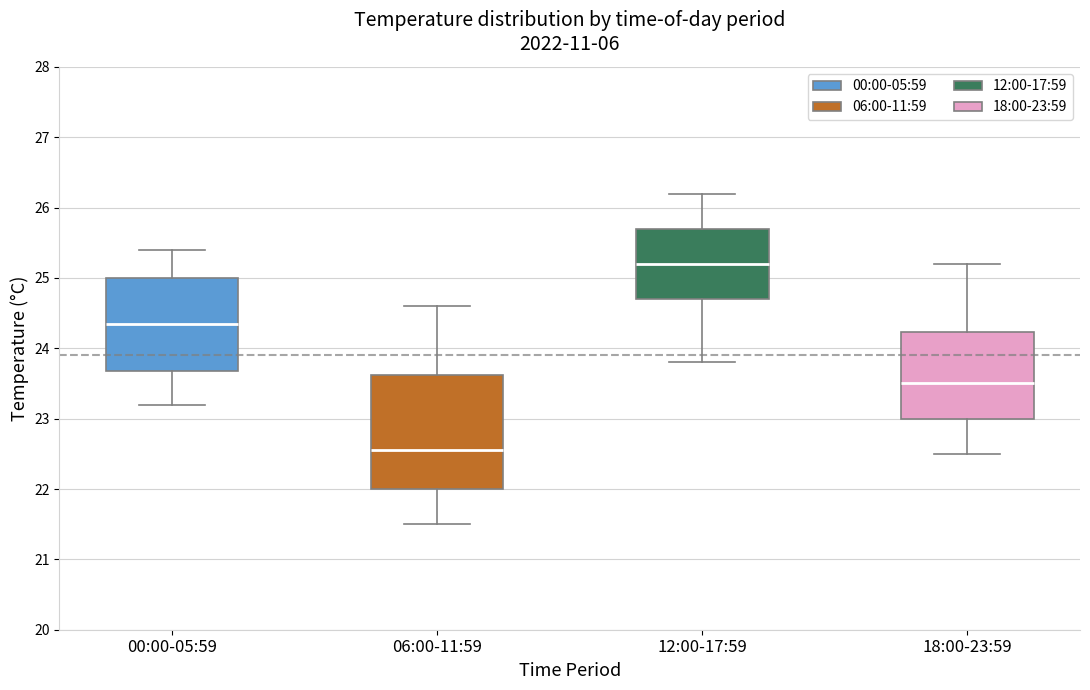

Which box's median line is the lowest?

06:00-11:59